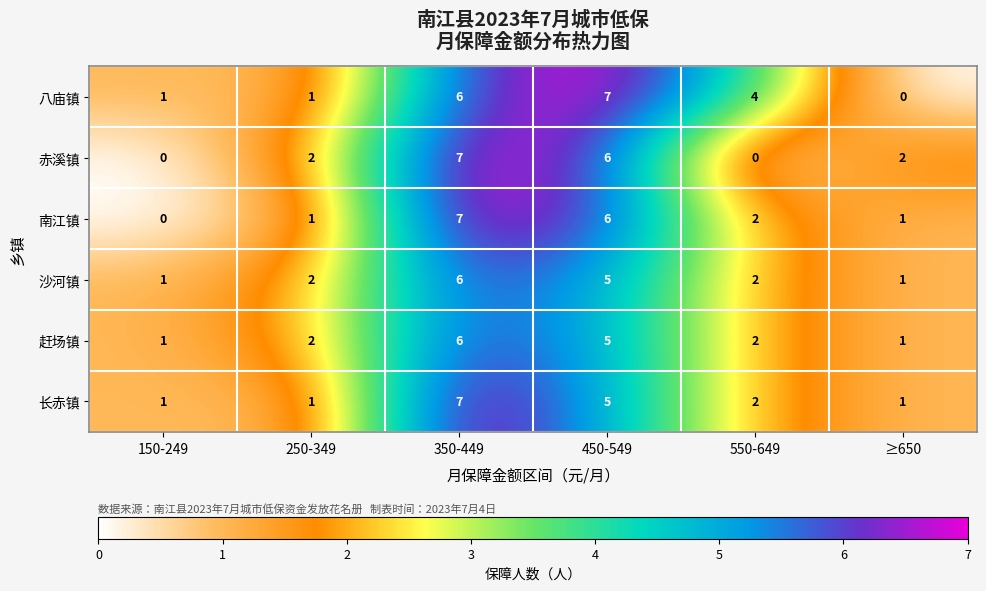

Is it true that 赶场镇 equals 2 at 450-549?

False